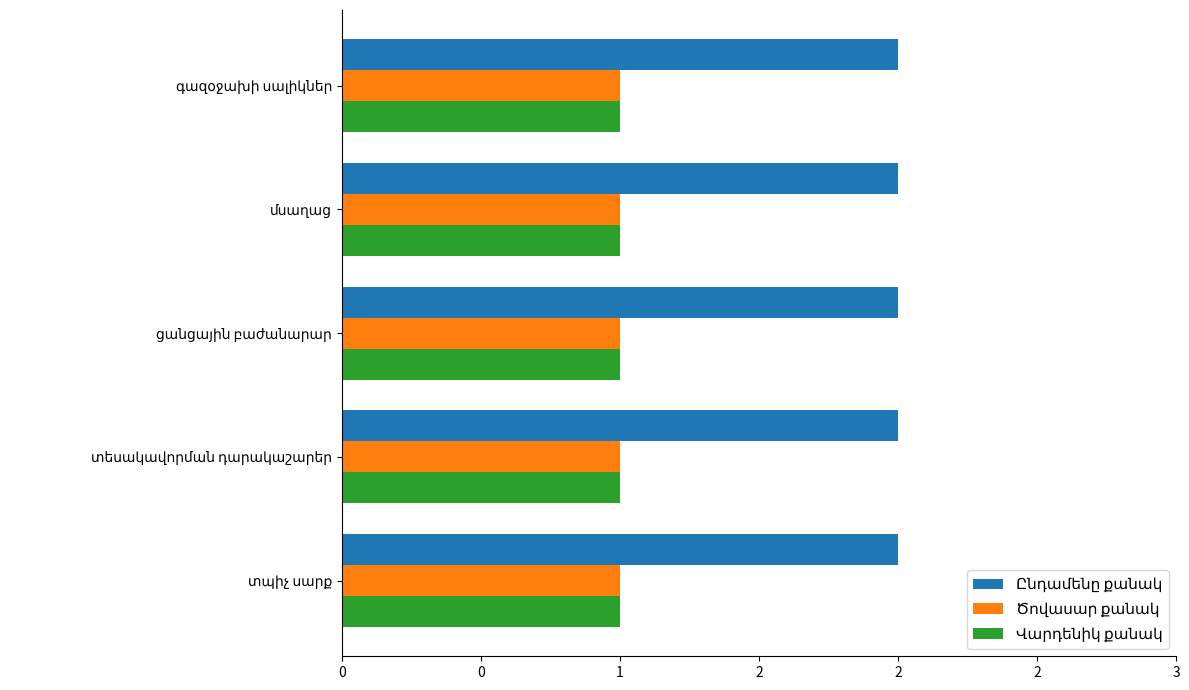

What is the value of the Վարդենիկ քանակ bar at the 5th from the left?

1